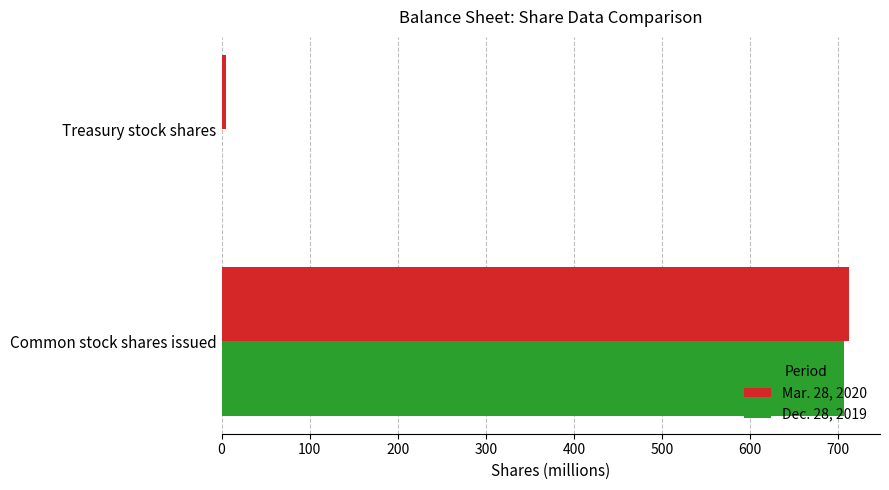

The value of Dec. 28, 2019 at Common stock shares issued is 706.6. True or false?

True